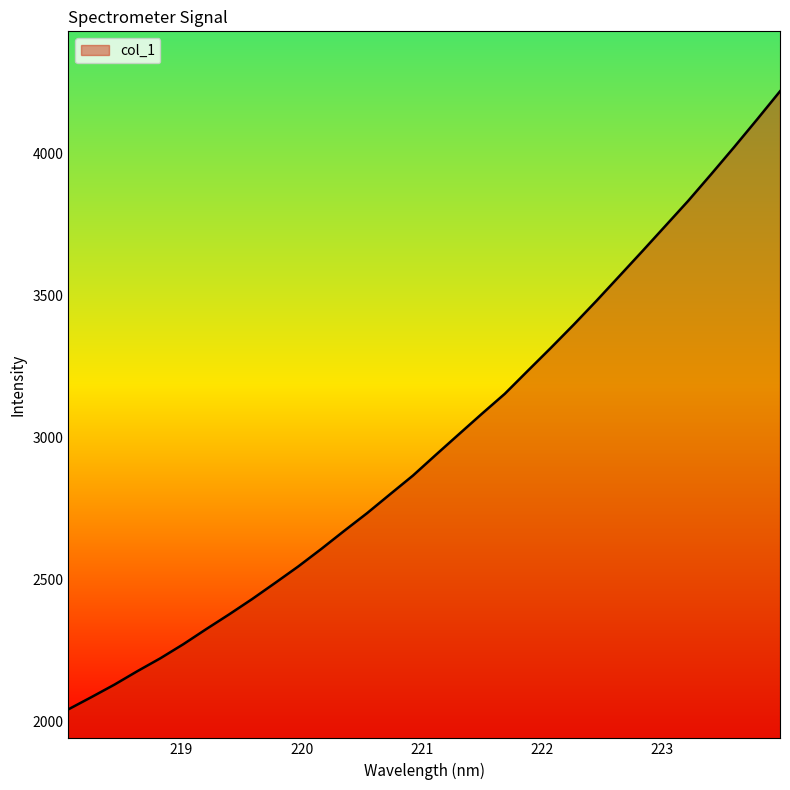

What is the greatest value displayed?

4218.6